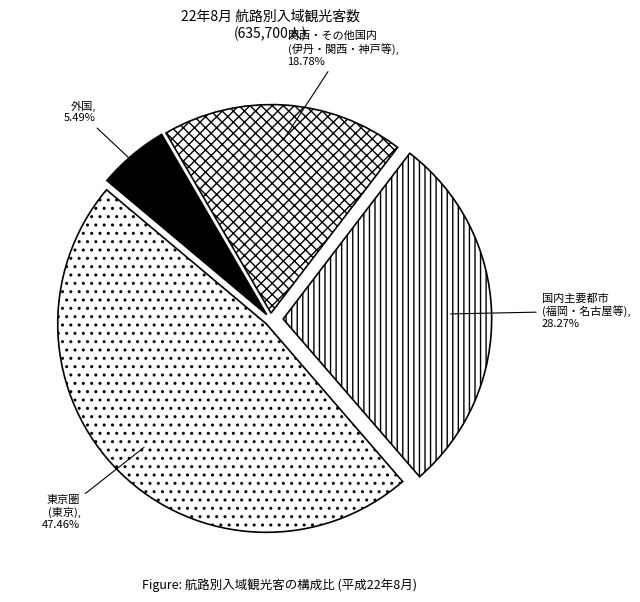

Is the sum of 外国 and 東京圏 (東京) greater than half?

Yes